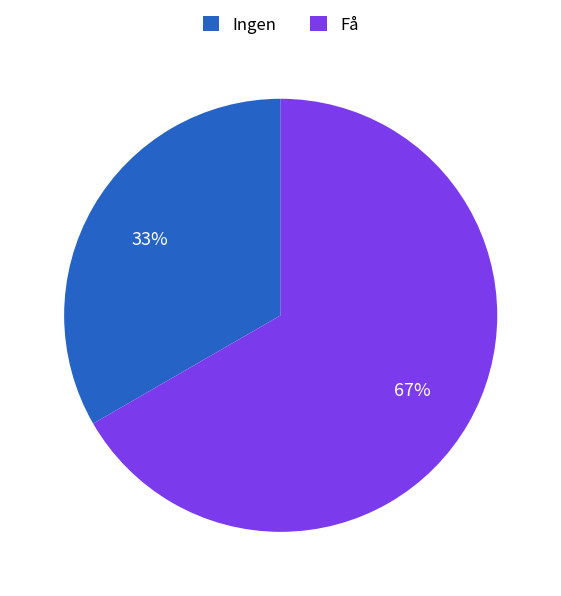

To the nearest percent, what portion does Ingen represent?

33%